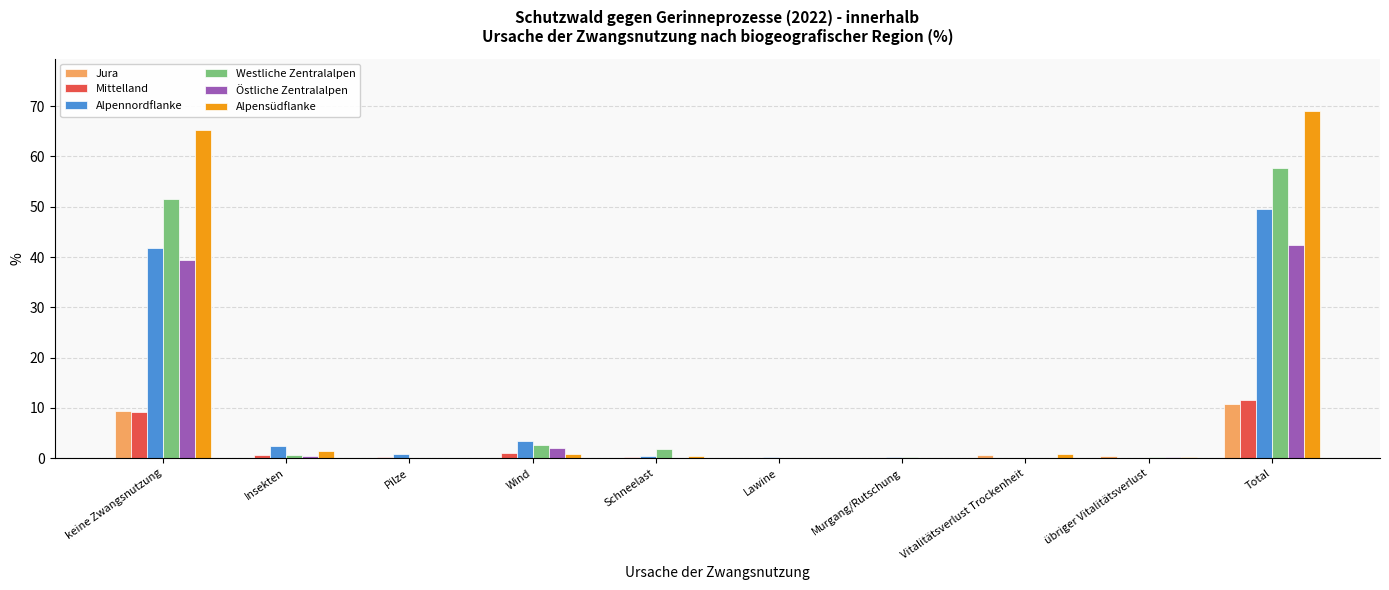

Which series changed the most between Lawine and Total?

Alpensüdflanke